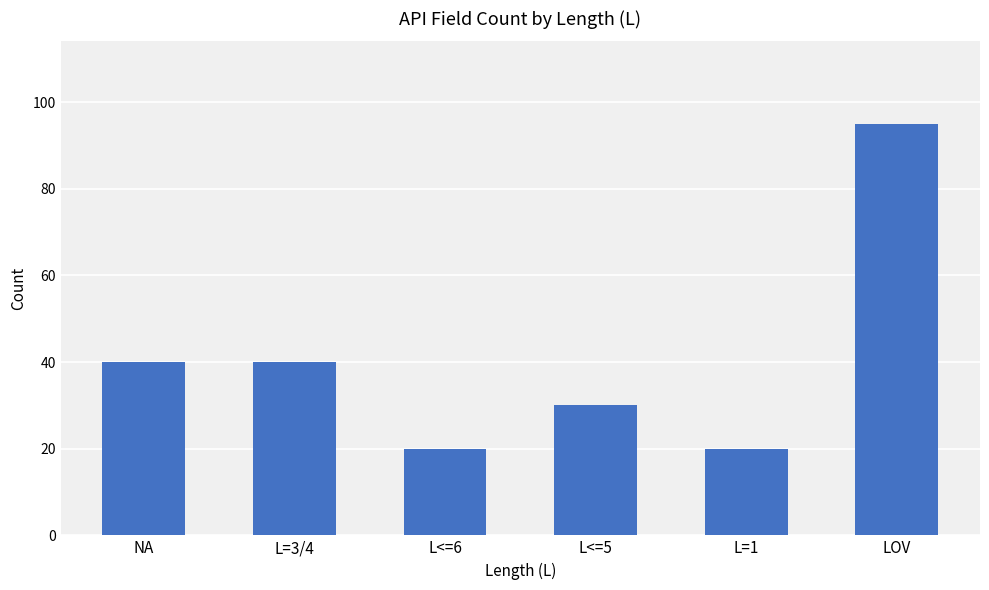

Which has a higher value, L<=5 or L=1?

L<=5